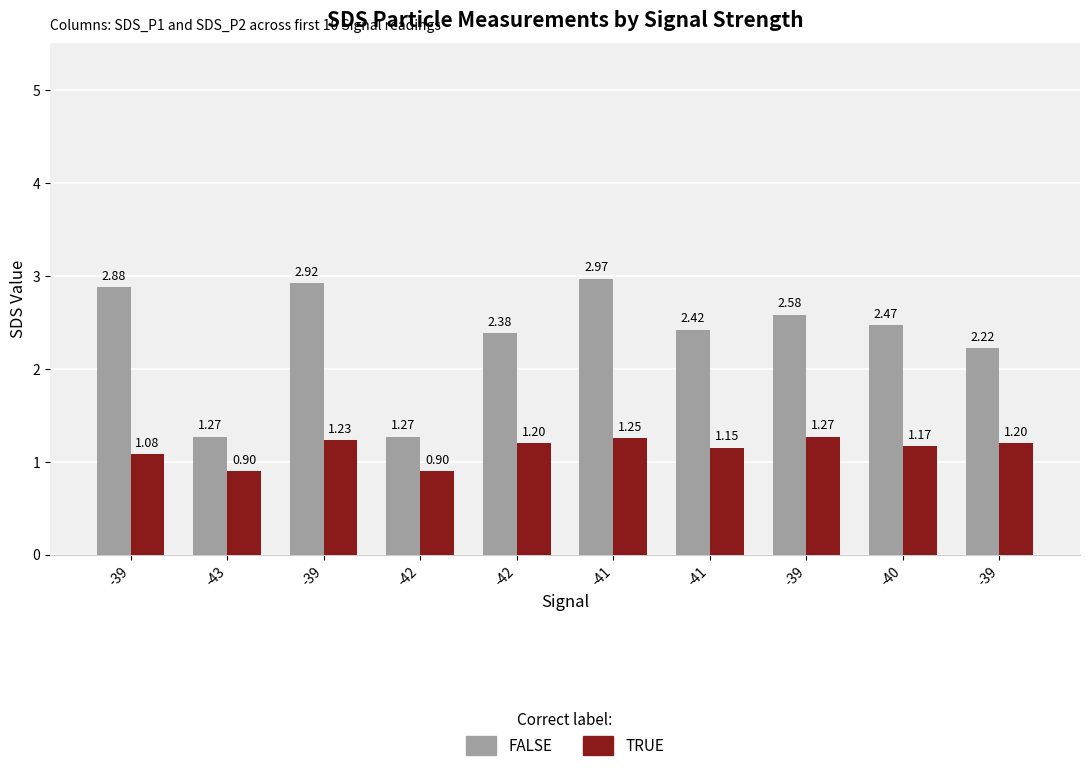

Does the chart contain stacked bars?

No